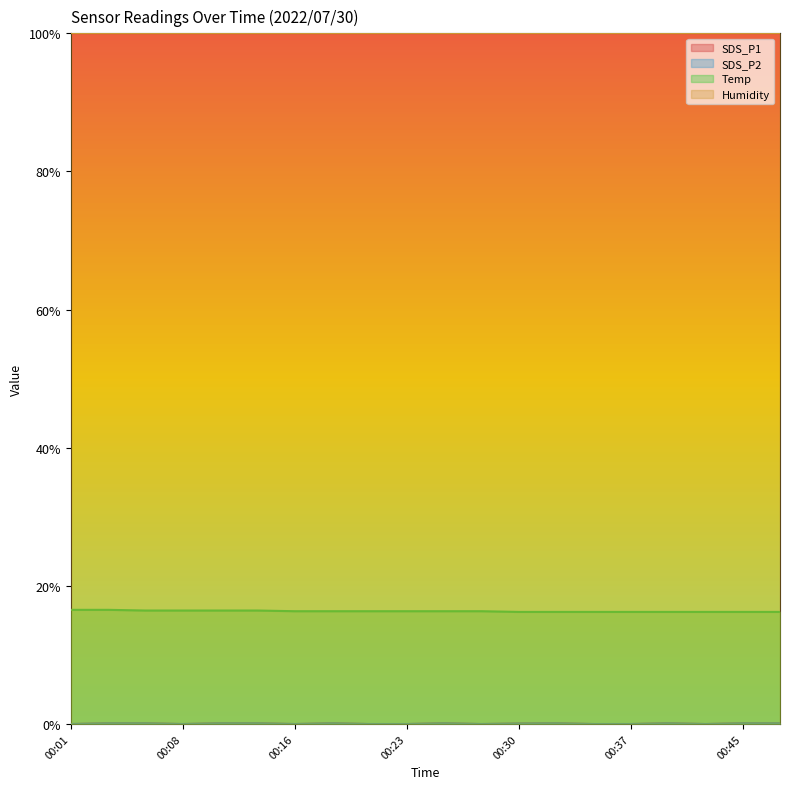

At which category does SDS_P2 reach its first local peak?

00:18